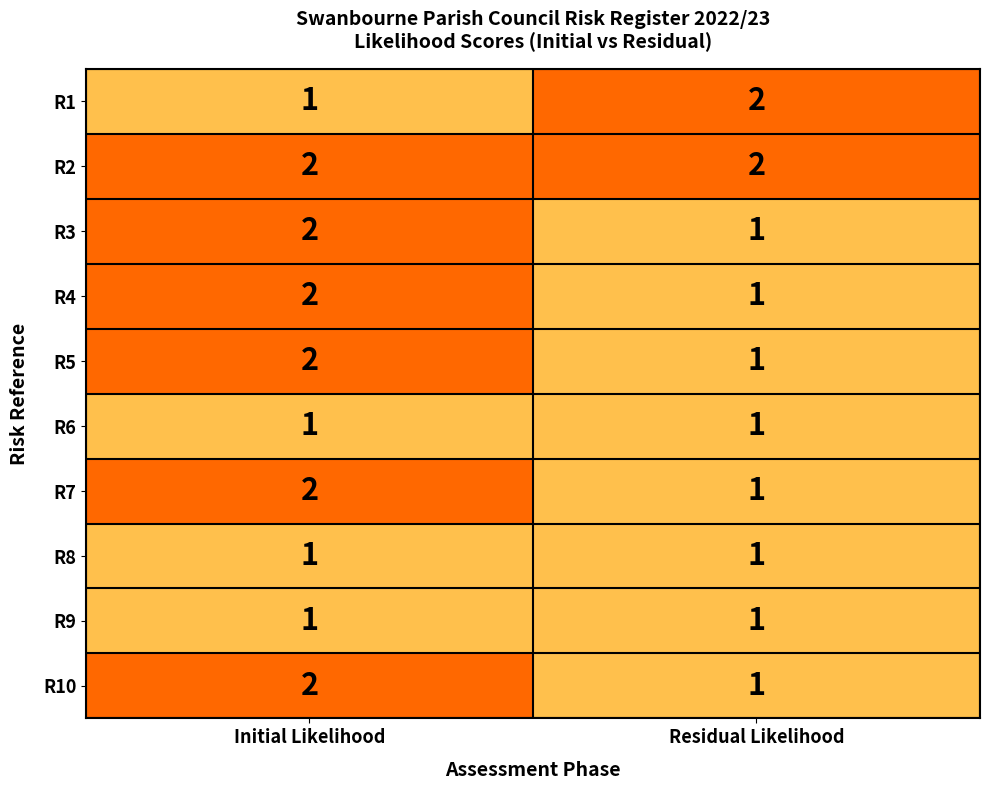

At which category is the sum across all series the highest?

Initial Likelihood